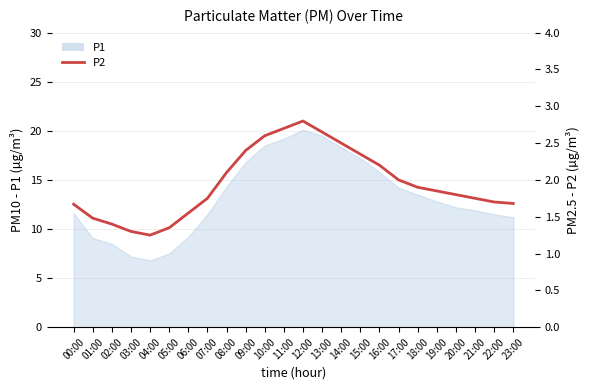

The chart shows a value of 3.1 at 20:00. True or false?

False